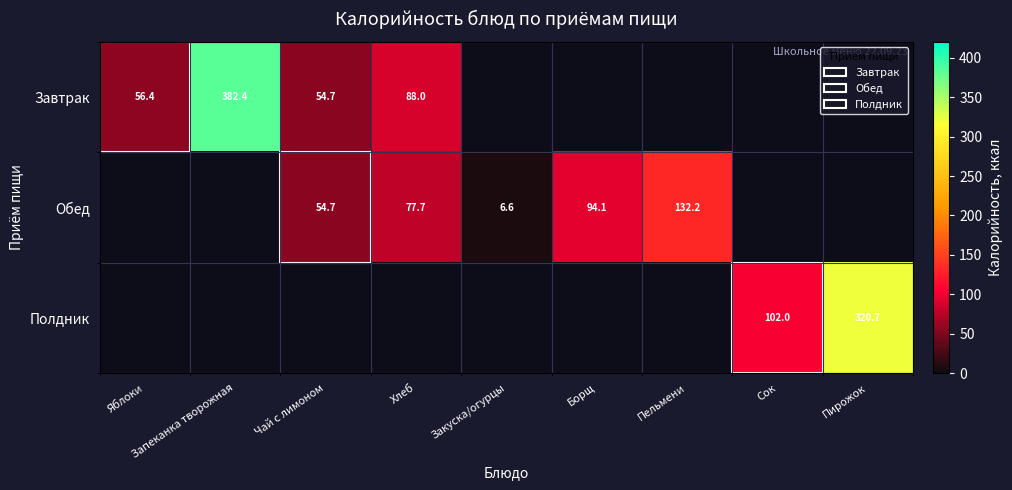

The Обед series shows 149.2 at Борщ. True or false?

False